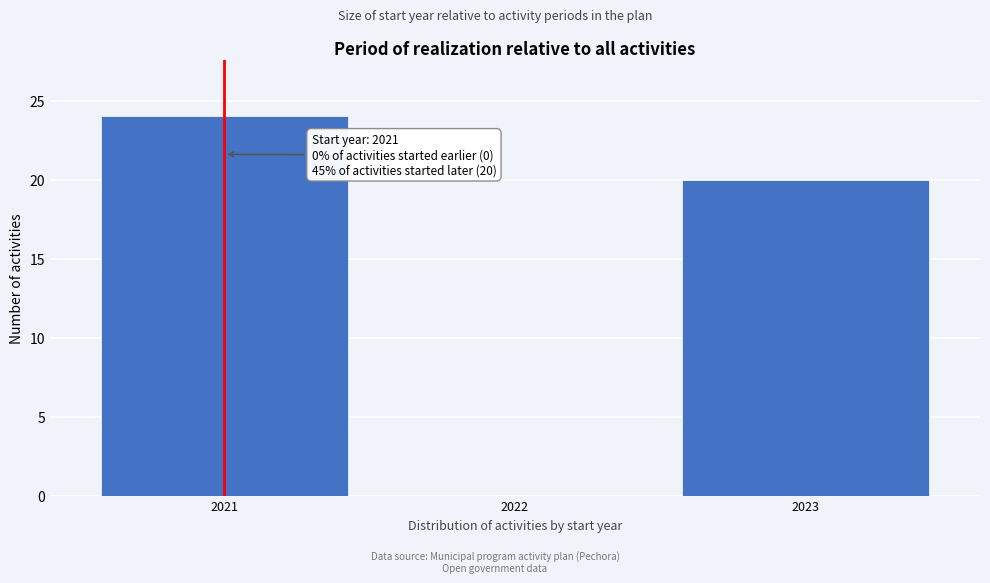

Over which range of the x-axis is the bar tallest?

2020.5 to 2021.5